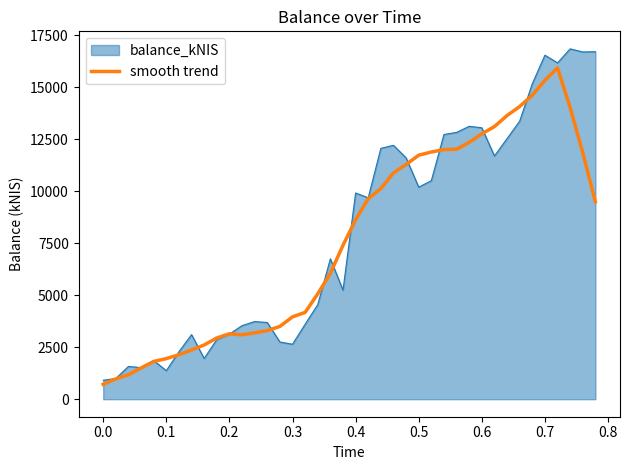

List the series in order of their peak value, highest first.

balance_kNIS, smooth trend